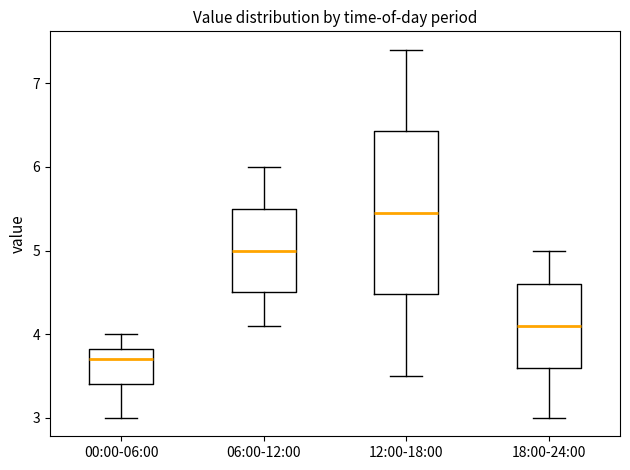

Where is the upper edge of the box for 12:00-18:00 on the y-axis? The values are not printed on the chart, so give them approximately, as read against the axis.

6.4